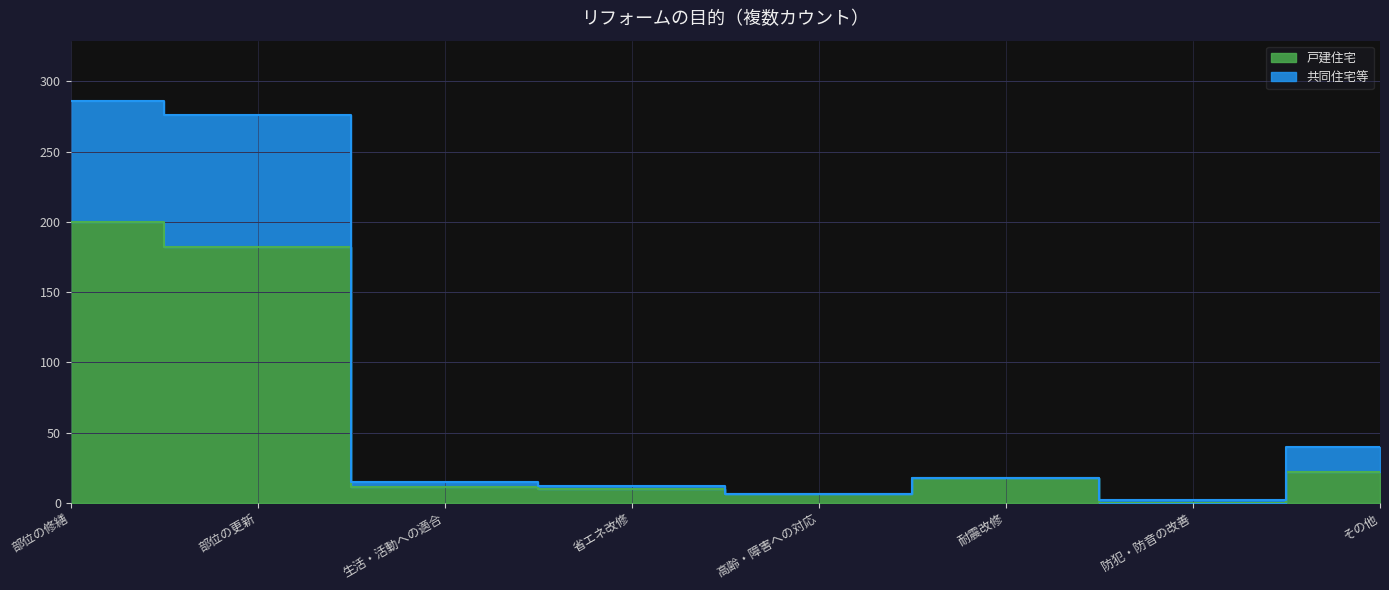

Count the number of categories in the chart.

8